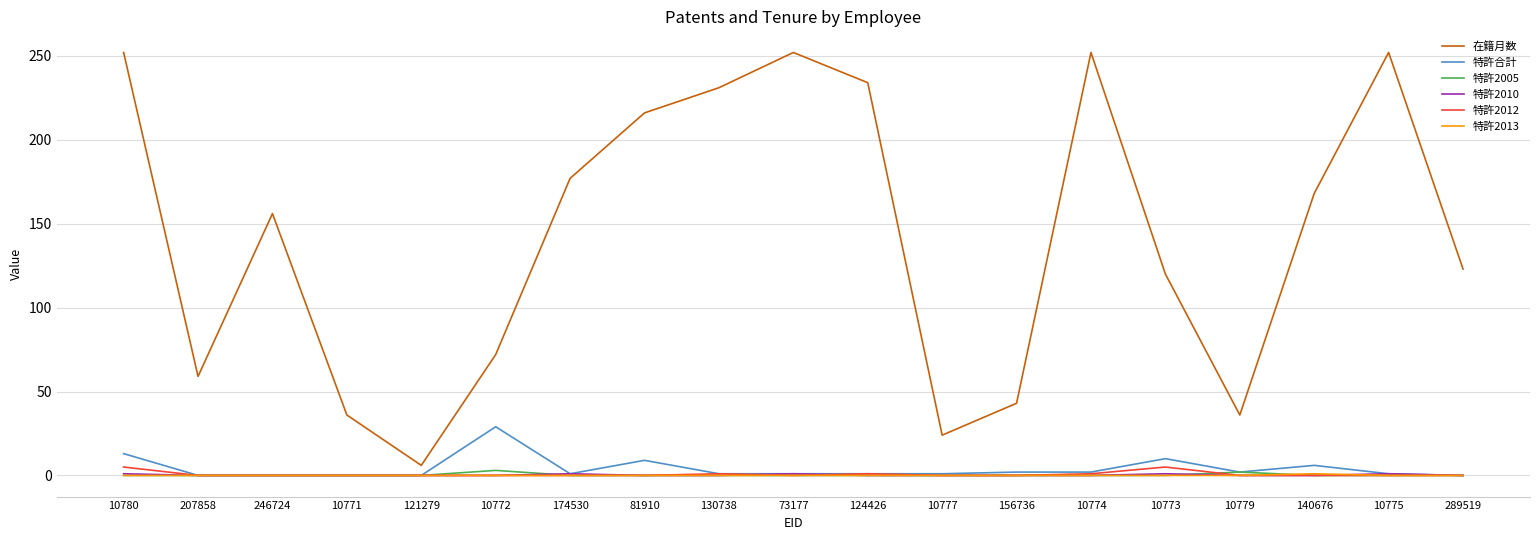

True or false: 特許2013 and 在籍月数 cross at least once.

False